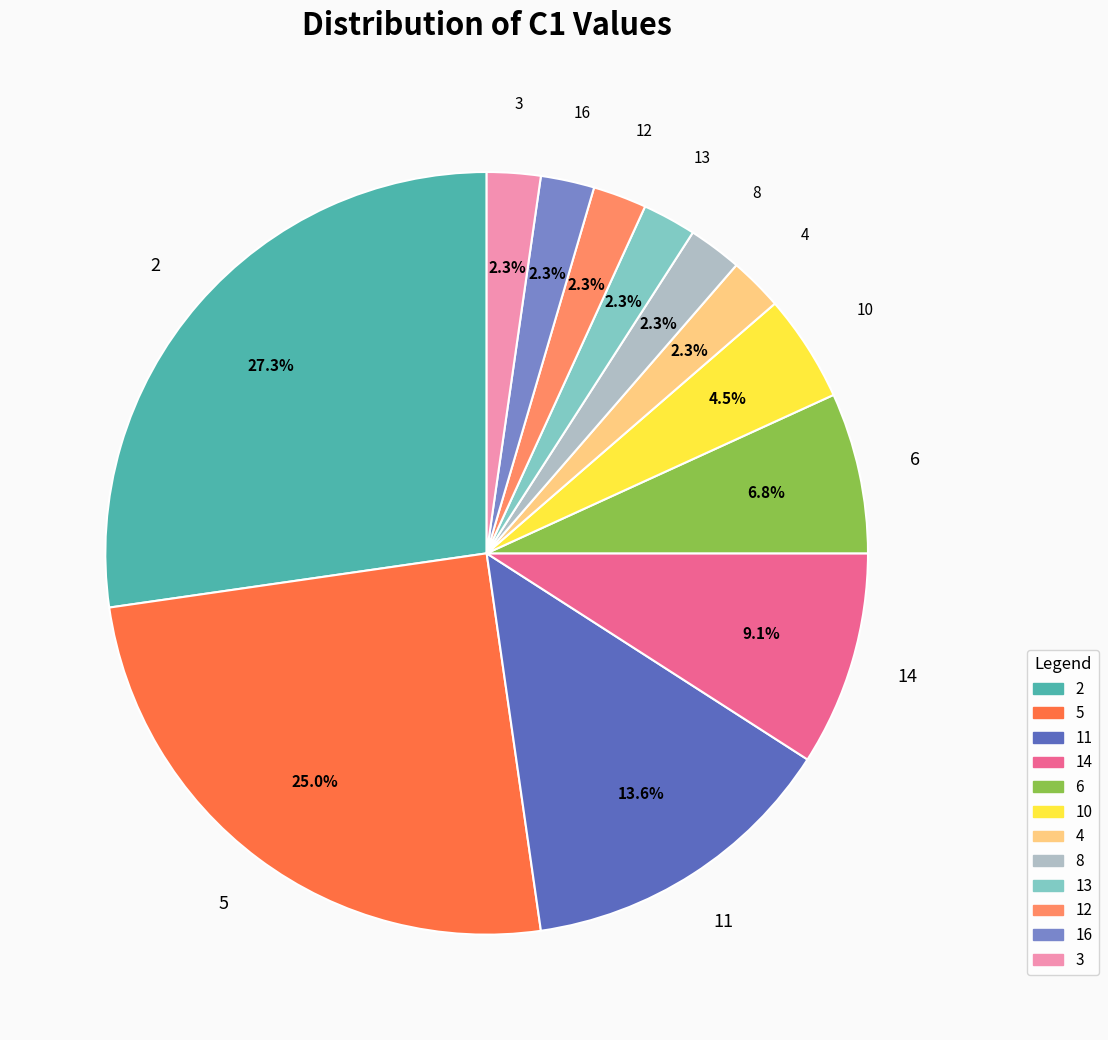

To the nearest percent, what portion does 16 represent?

2%